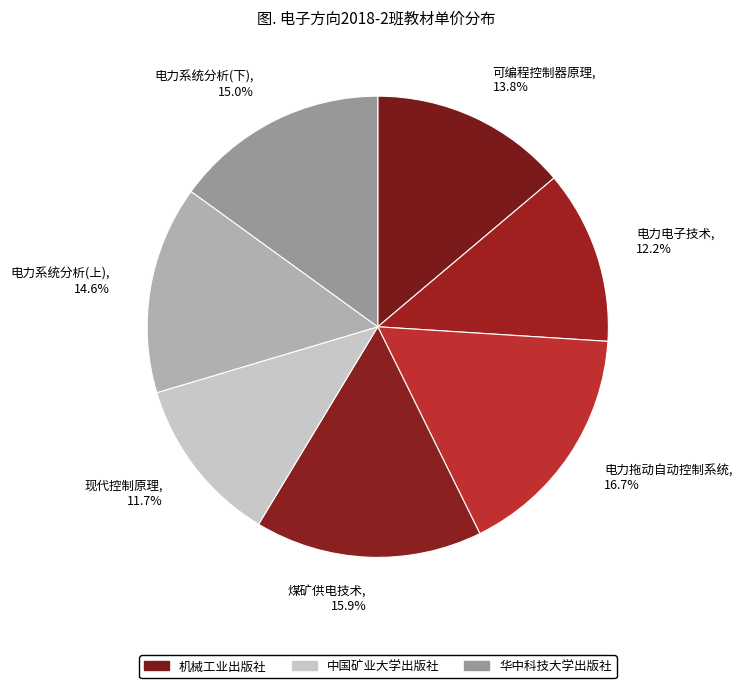

What portion of the pie excludes 现代控制原理?

88.3%